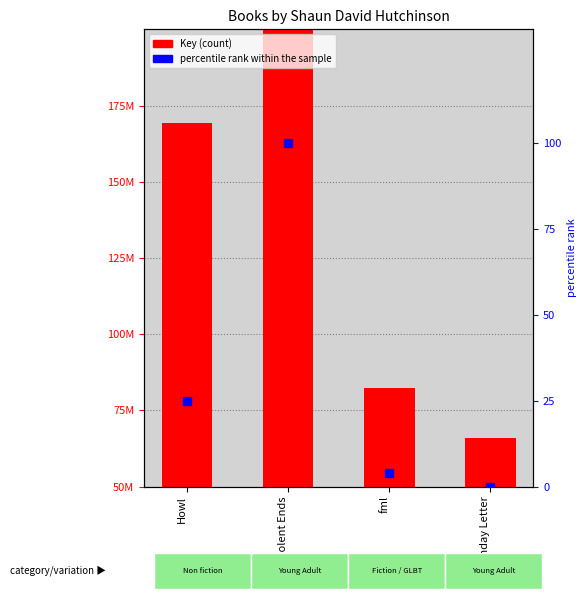

Which series reaches the minimum Y coordinate?

percentile rank within the sample